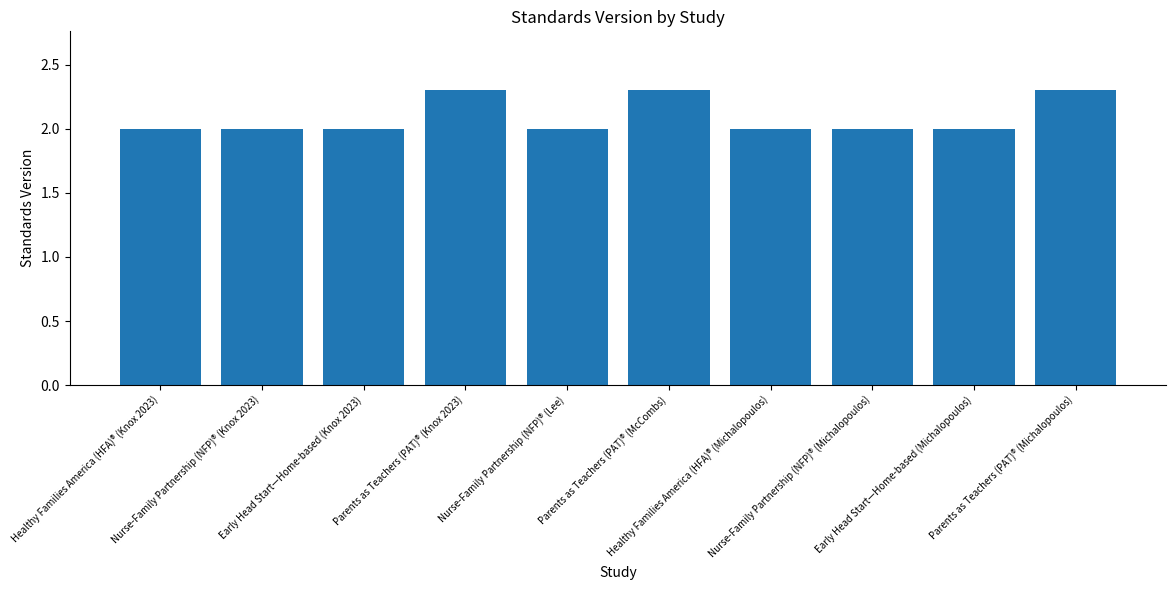

What is the value of the 2nd bar from the left?

2.0